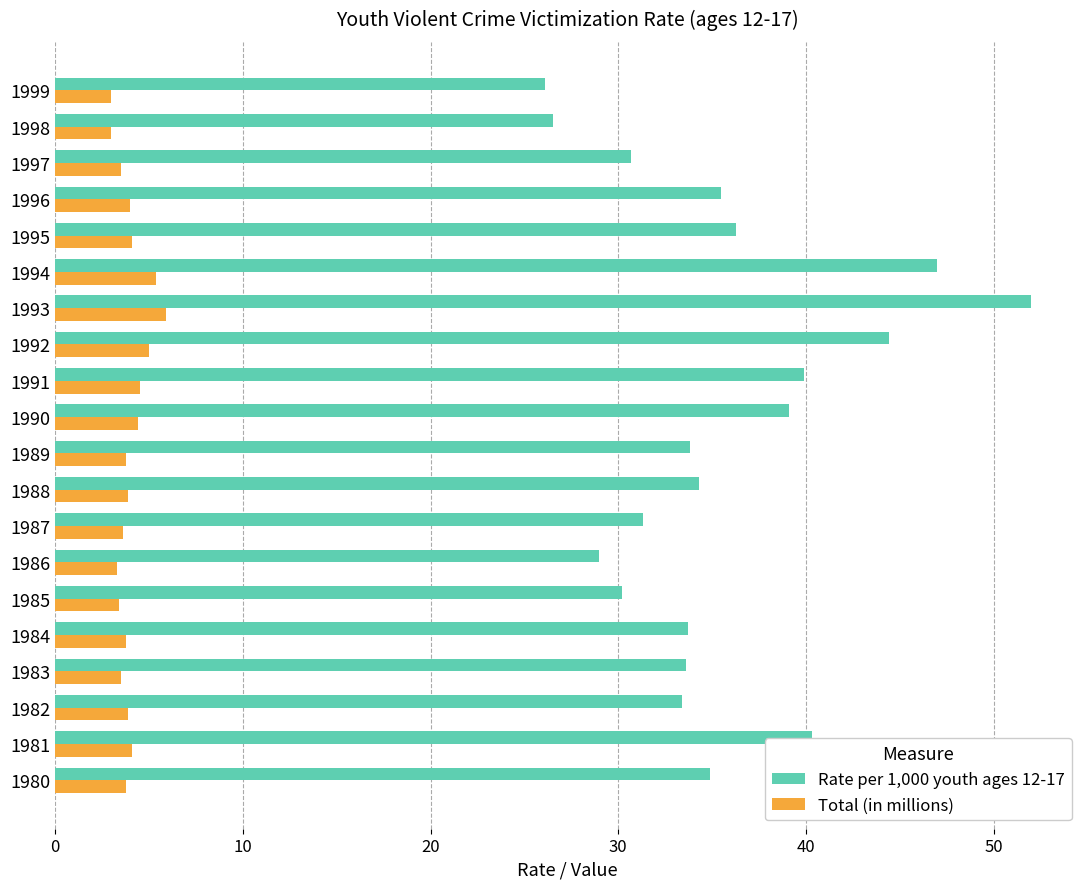

What is the average value of the Rate per 1,000 youth ages 12-17 series?

35.6